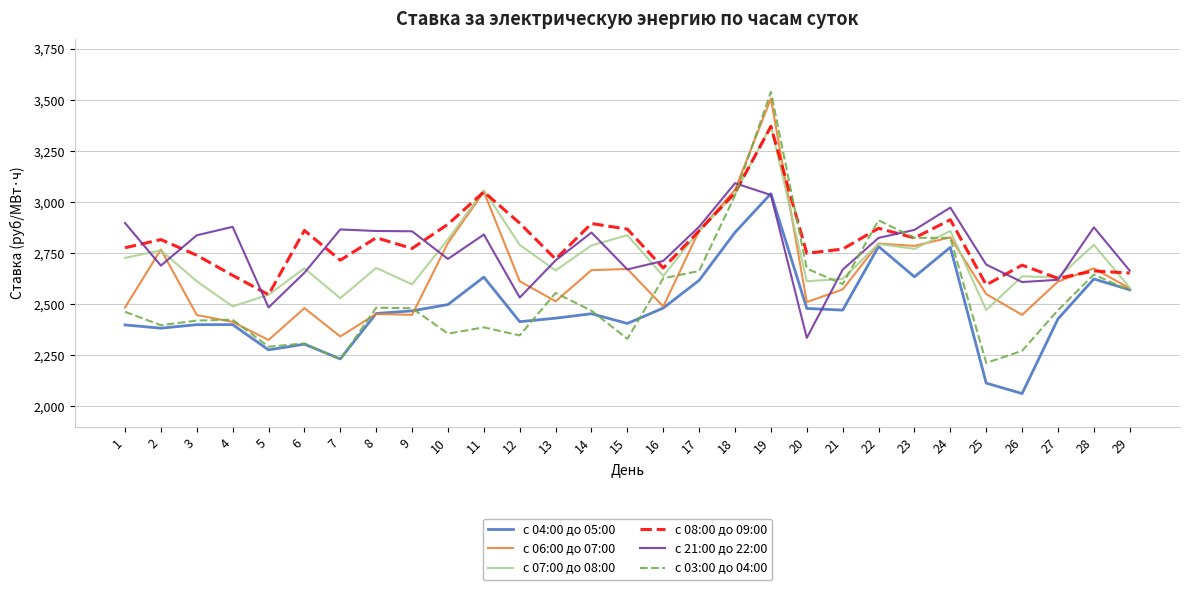

What is the average value of the с 07:00 до 08:00 series?

2733.5